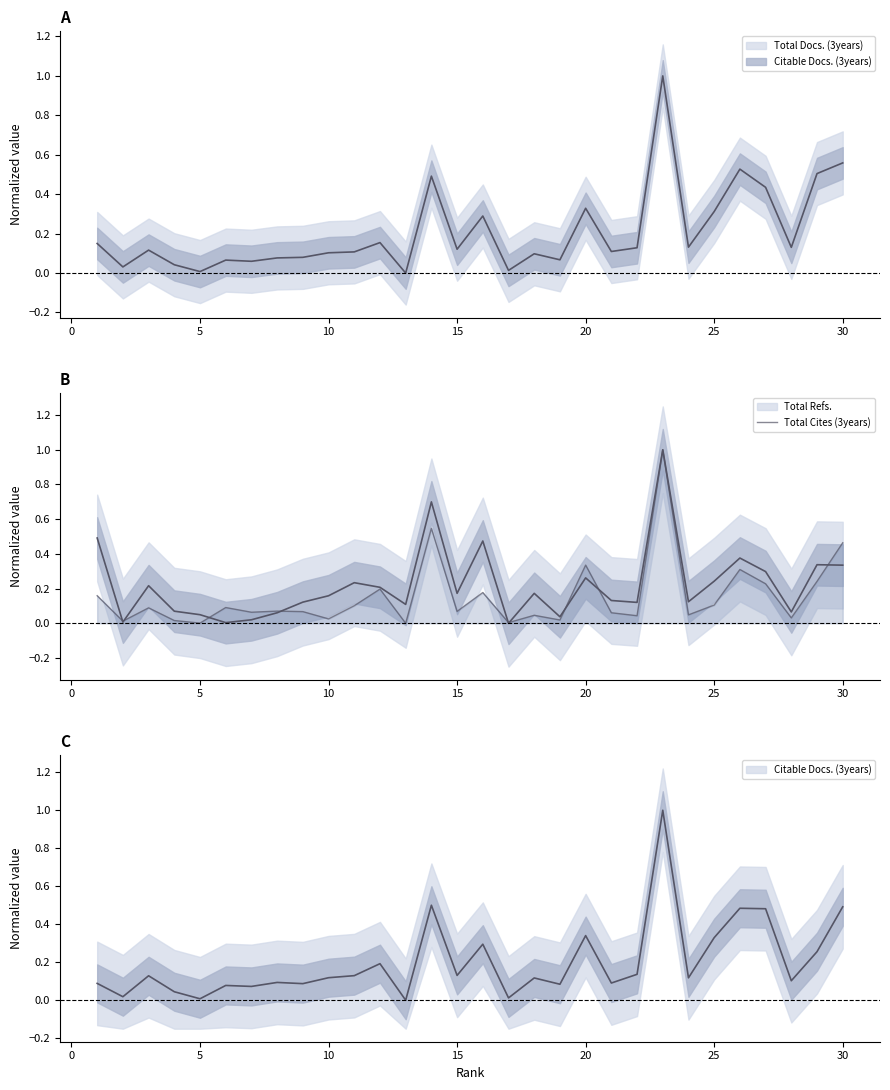

What is the sum of all values?

4.6